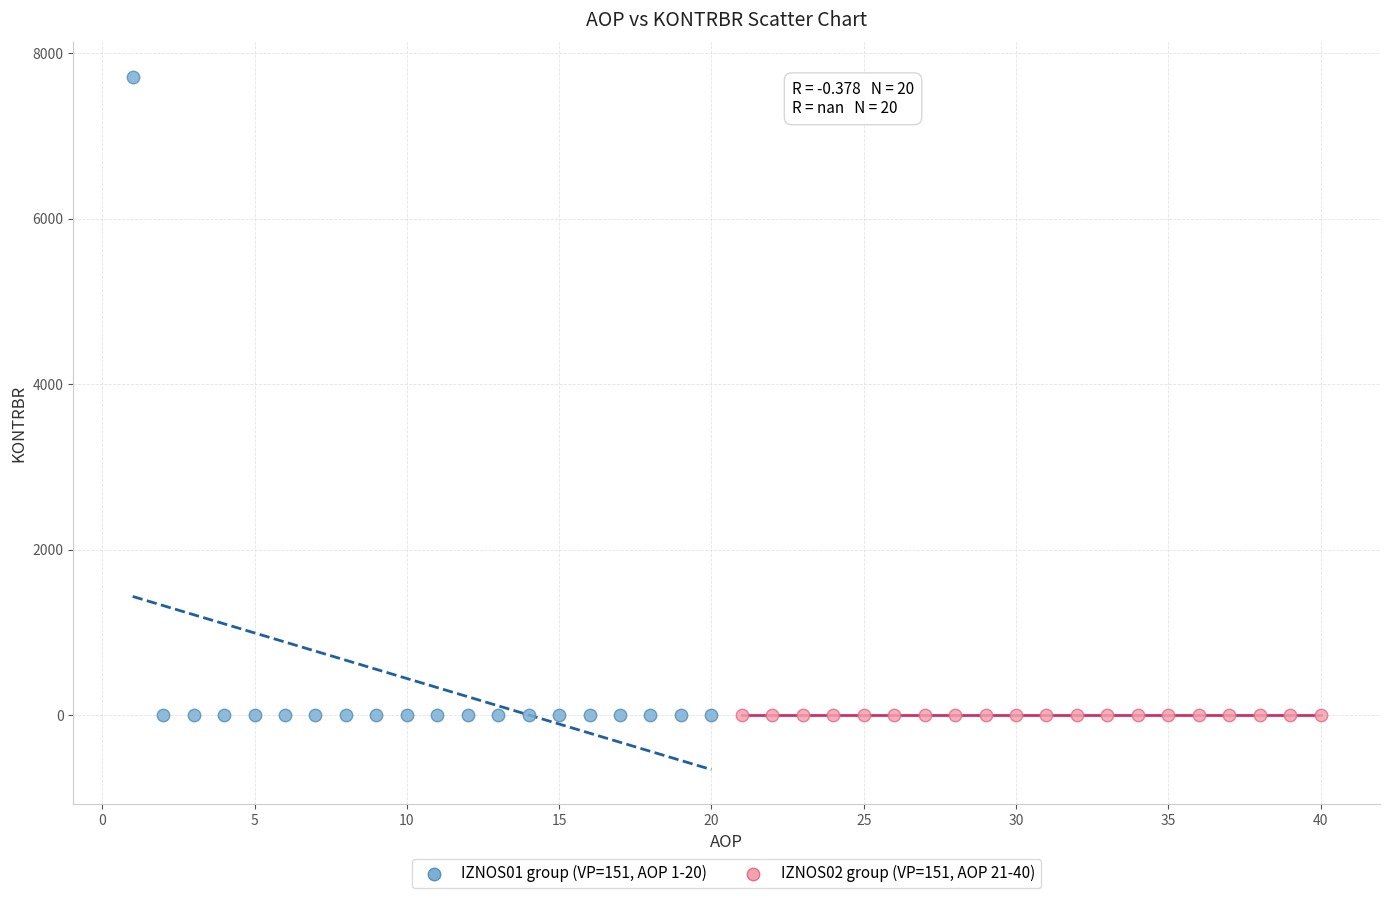

Which series reaches the maximum Y coordinate?

IZNOS01 group (VP=151, AOP 1-20)